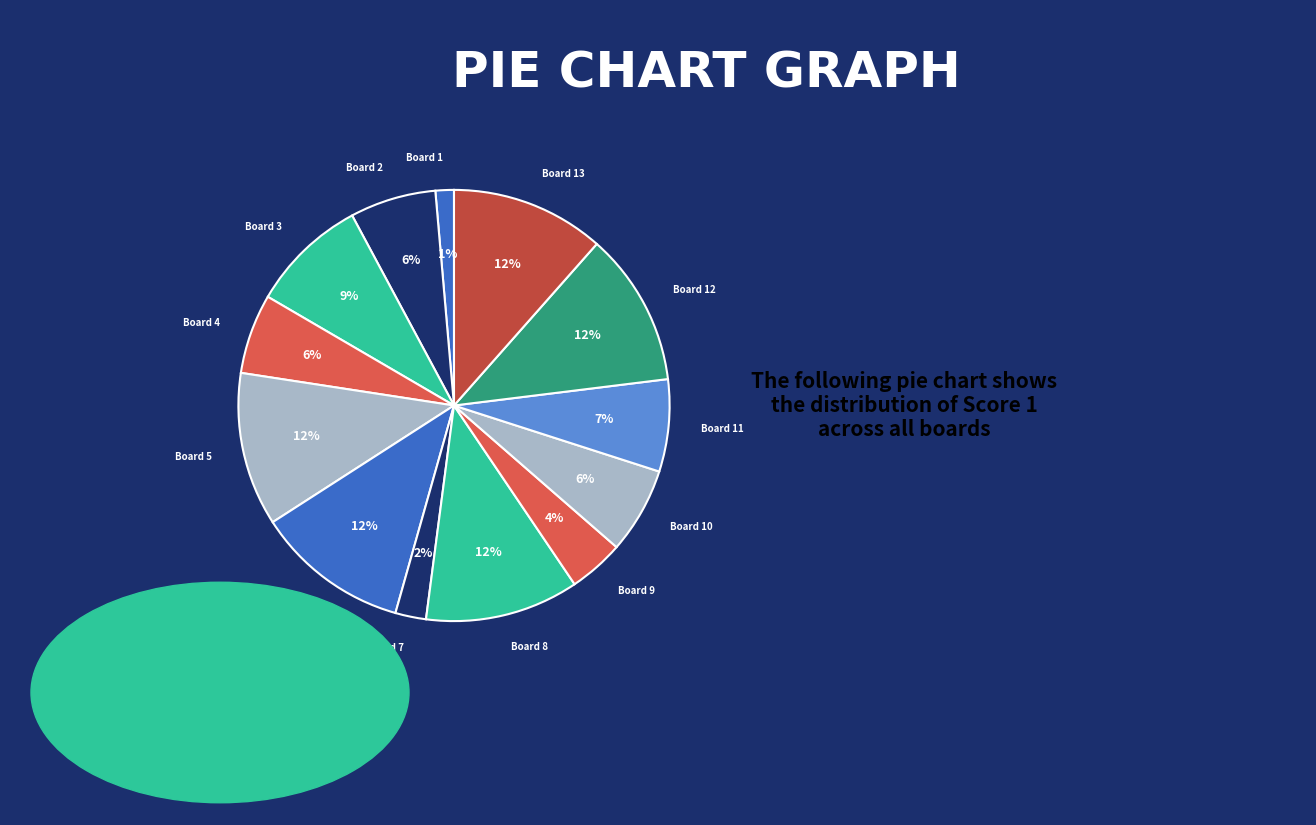

How many slices are in this pie chart?

13